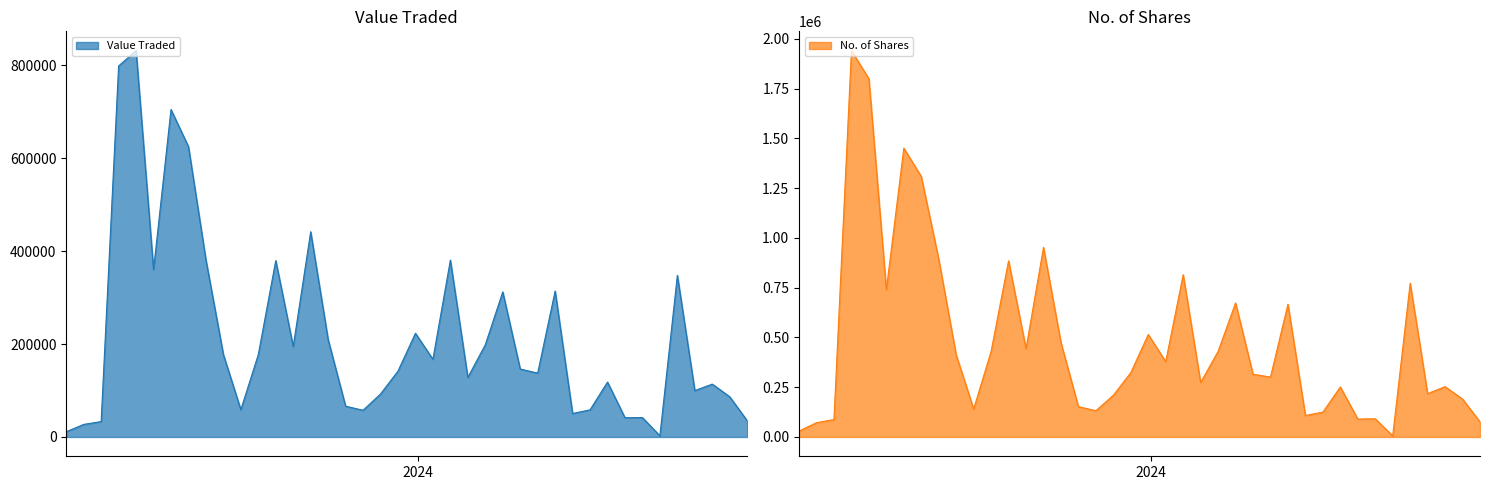

How many data points in Value Traded are above 146322?

19